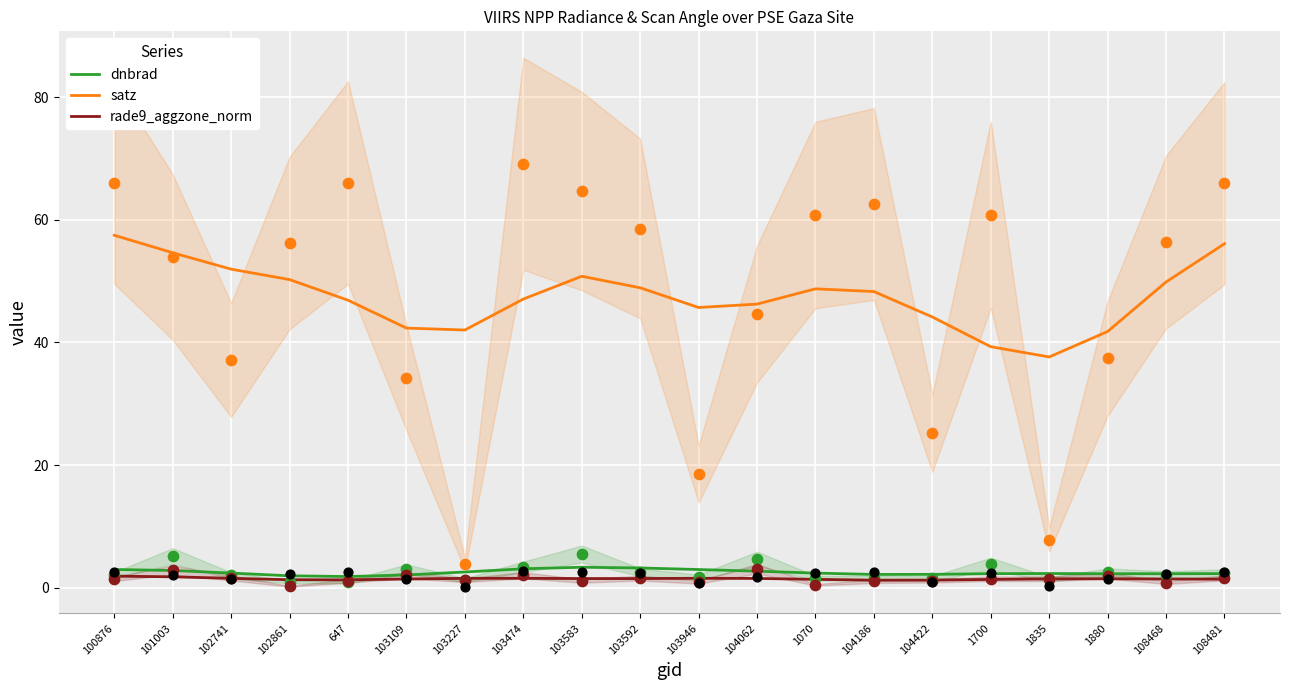

Which series contains the highest Y value?

satz